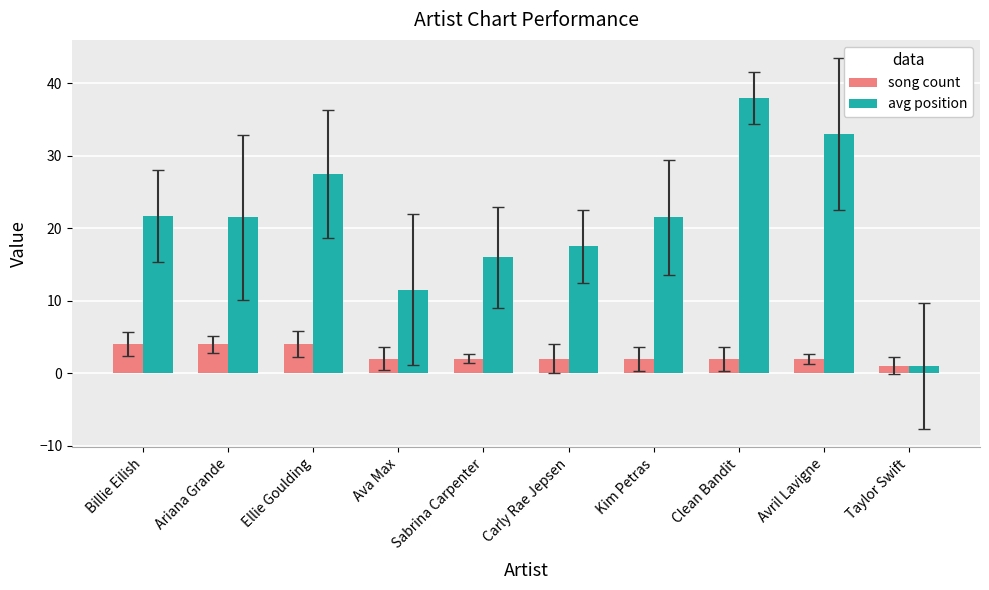

Which series has the widest spread of values?

avg position